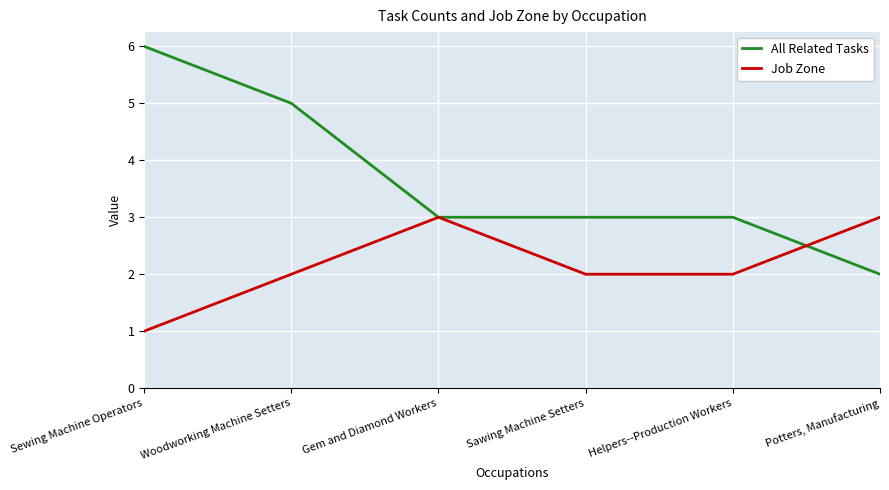

What is the total value across all series at Gem and Diamond Workers?

6